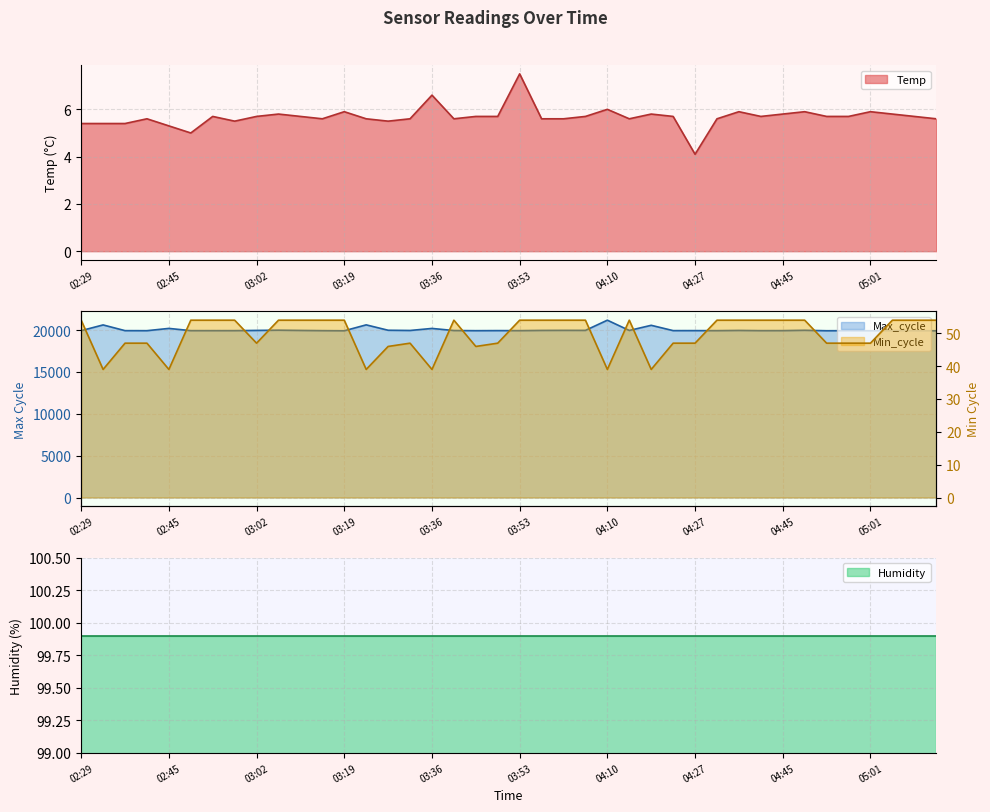

What is the average value of the Temp series?

5.7